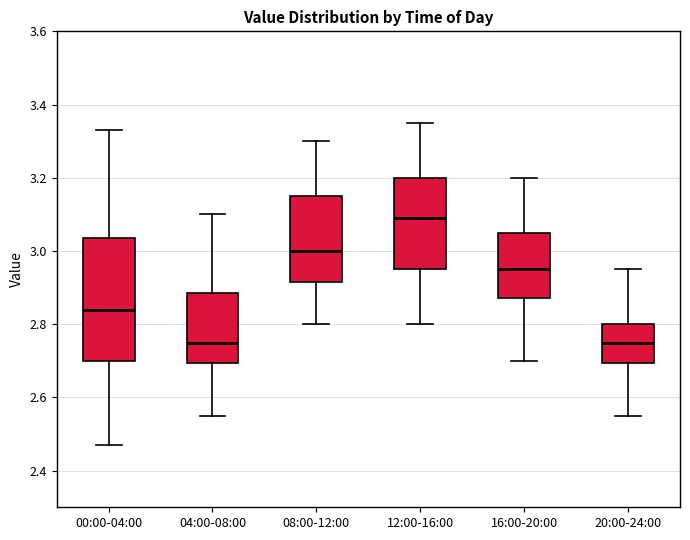

Which box is the tallest, from its lower edge to its upper edge?

00:00-04:00